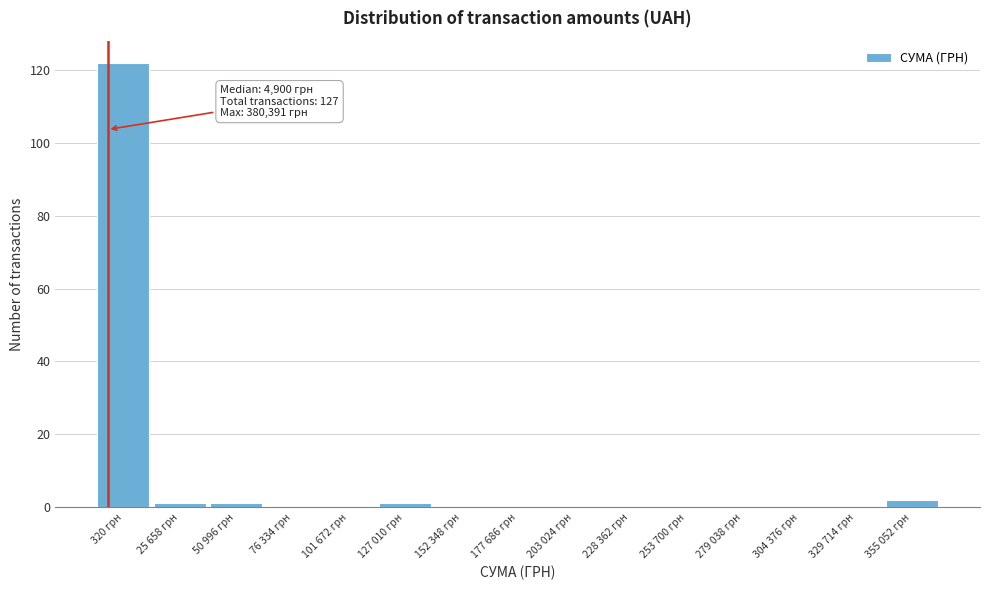

Reading left to right, transcribe all the data shown in this chart.

320 грн=122	25 658 грн=1	50 996 грн=1	76 334 грн=0	101 672 грн=0	127 010 грн=1	152 348 грн=0	177 686 грн=0	203 024 грн=0	228 362 грн=0	253 700 грн=0	279 038 грн=0	304 376 грн=0	329 714 грн=0	355 052 грн=2